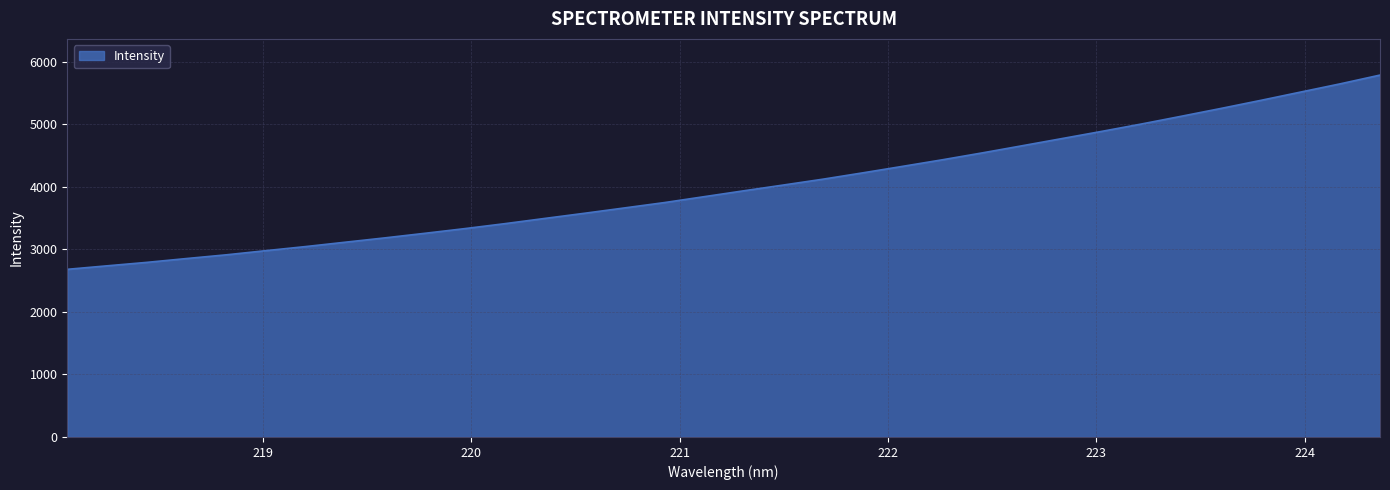

How many values exceed 3938?

17